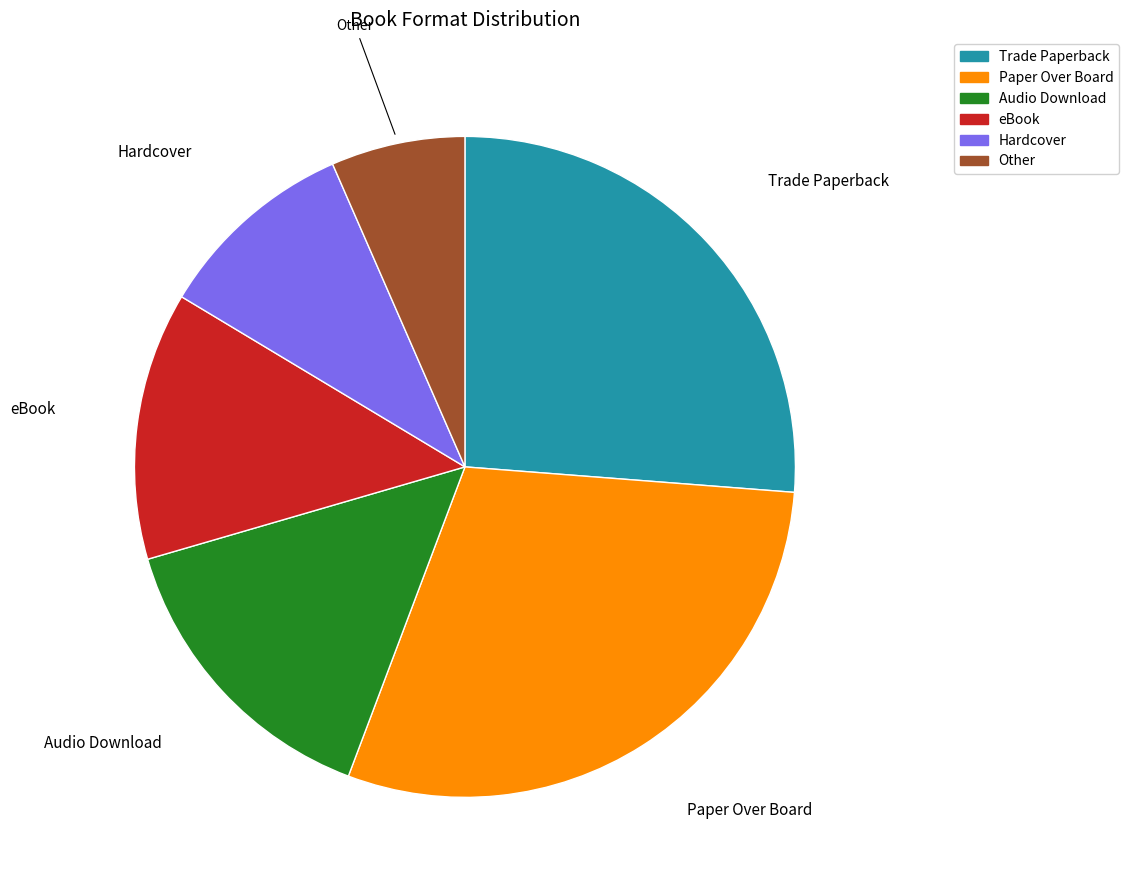

The Trade Paperback slice represents 17% of the pie. True or false?

False